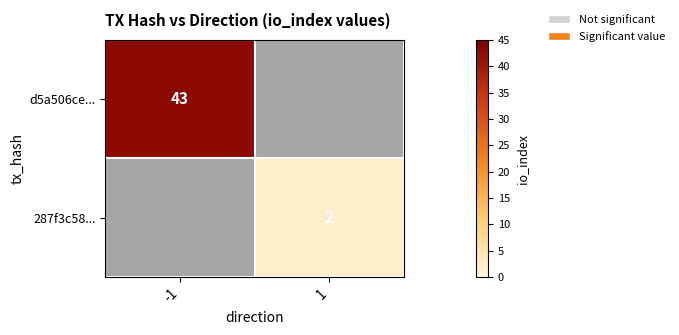

What is the sum of the 287f3c58... values at -1 and 1?

2